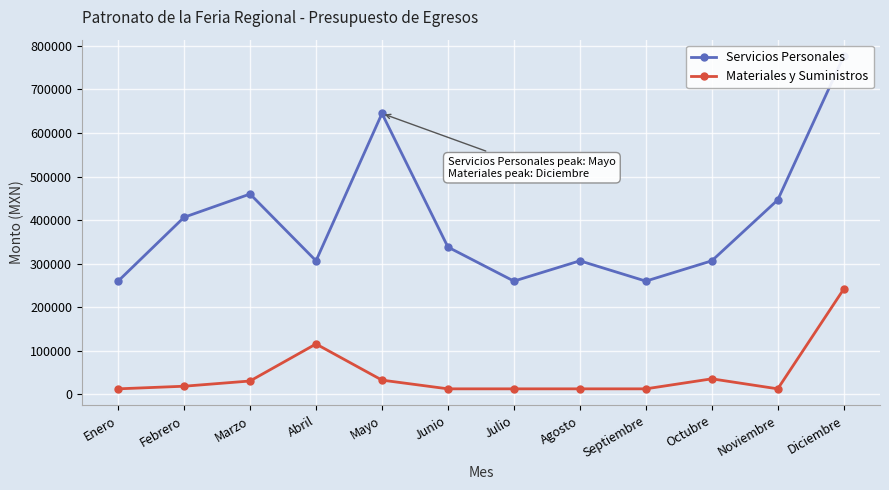

Which label corresponds to the largest value in the chart?

Diciembre